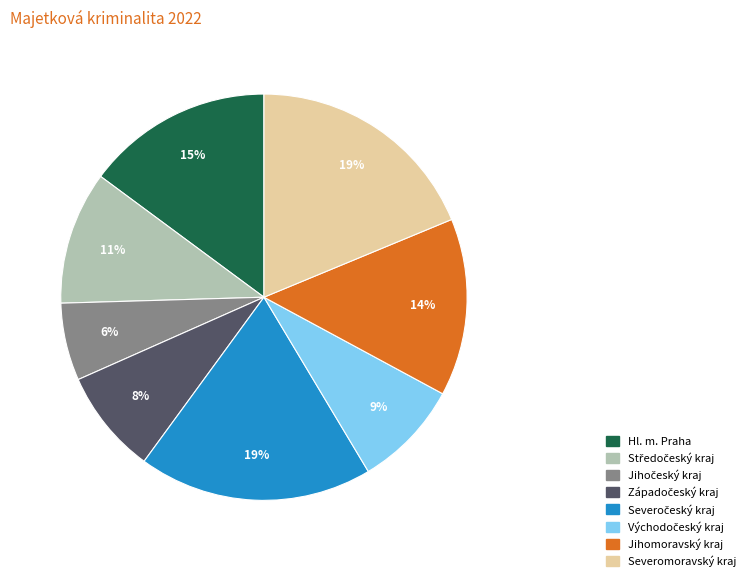

Is there any slice that represents more than half of the pie?

No